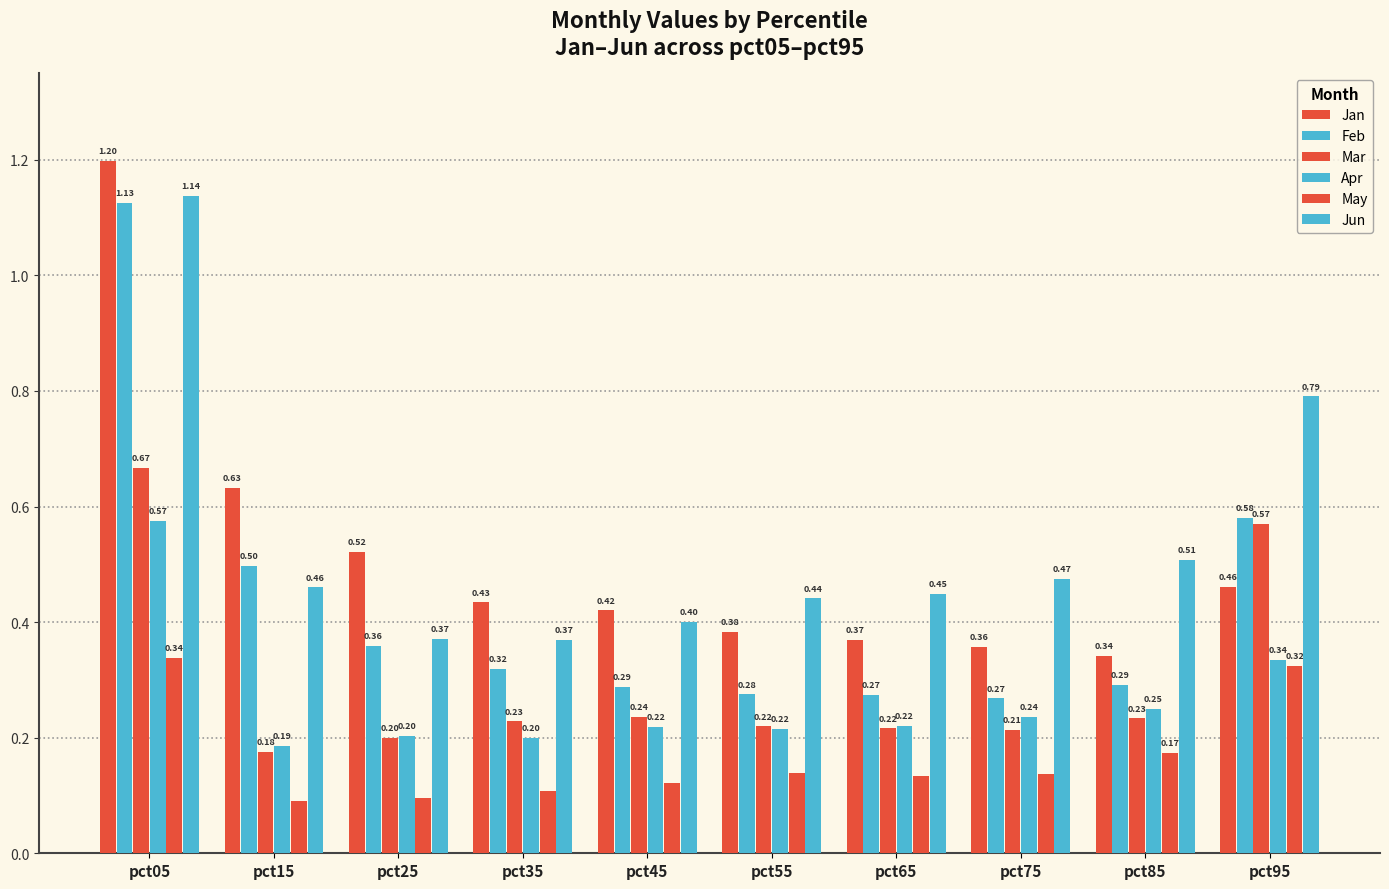

At which label is Apr closest to 0?

pct15